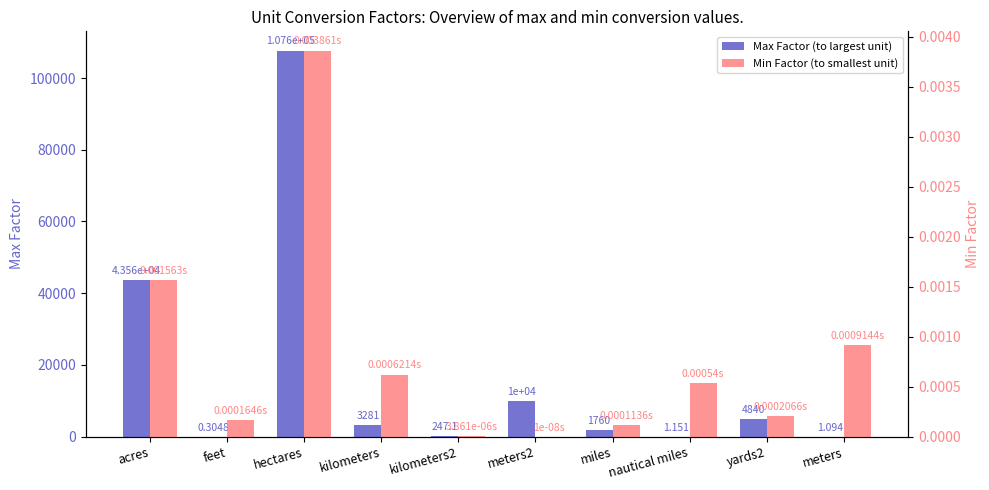

Rank the categories by Min Factor (to smallest unit) value from highest to lowest.

hectares, acres, meters, kilometers, nautical miles, yards2, feet, miles, kilometers2, meters2